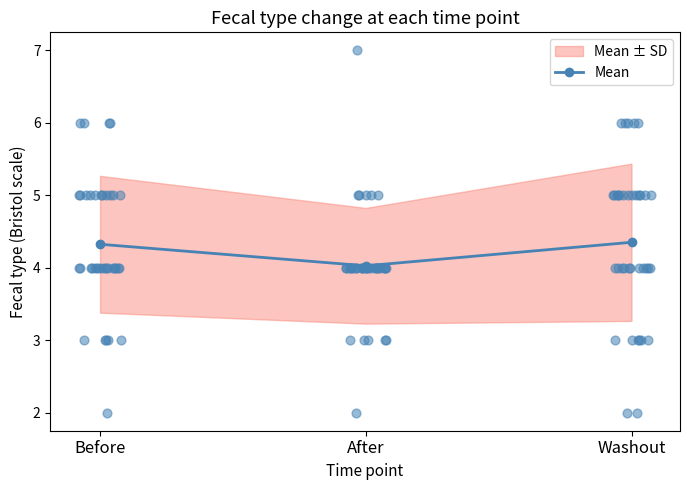

Between Before and After, which is larger?

Before